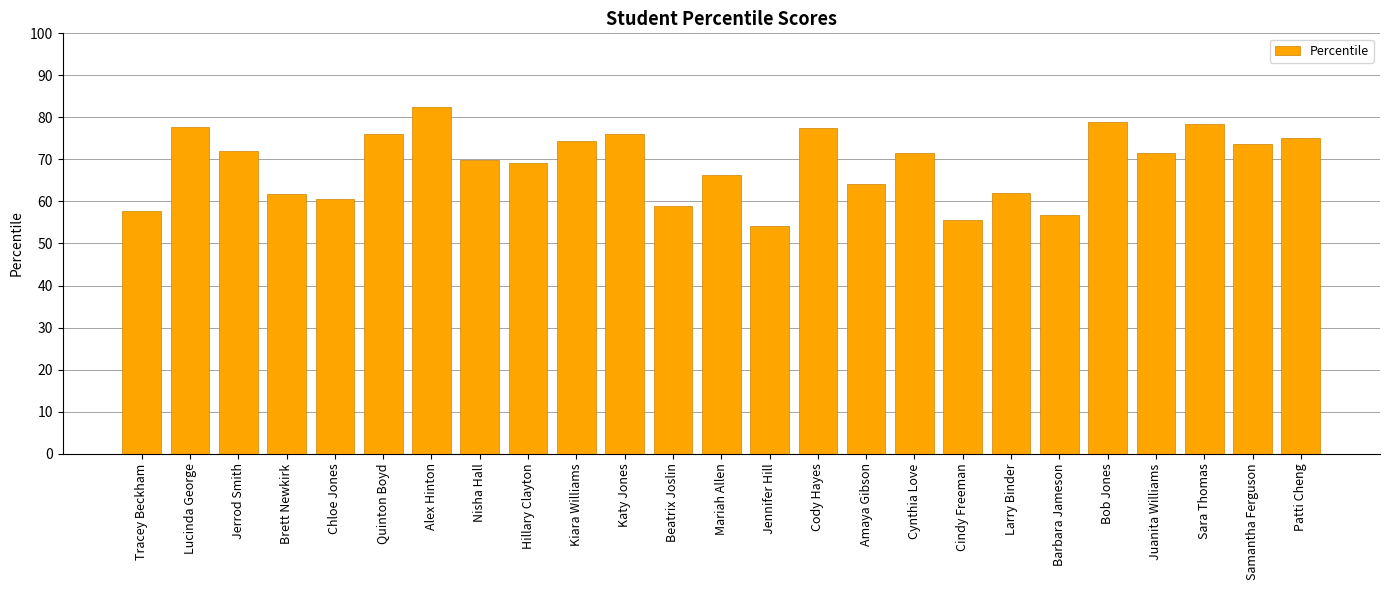

What position from the right is Hillary Clayton?

17